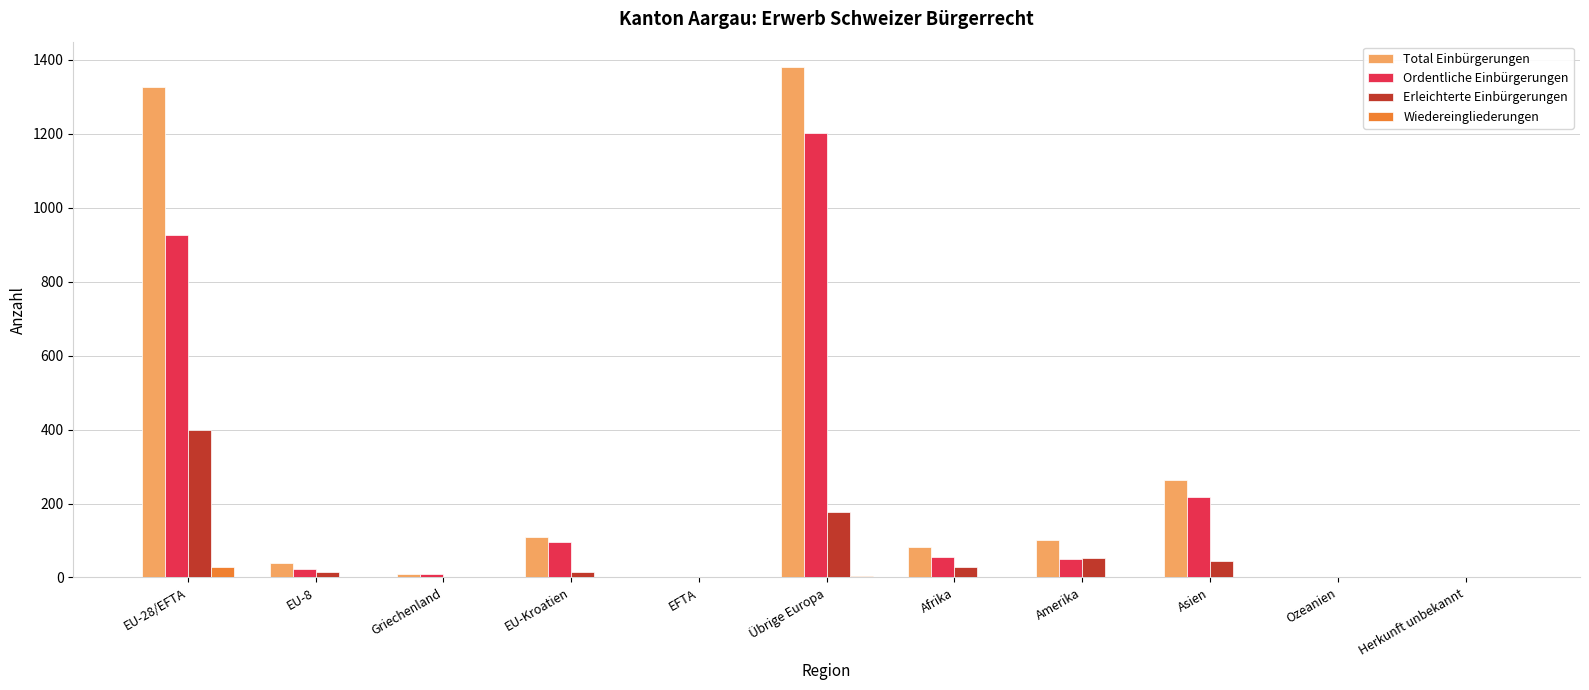

Which series has the largest total across all categories?

Total Einbürgerungen